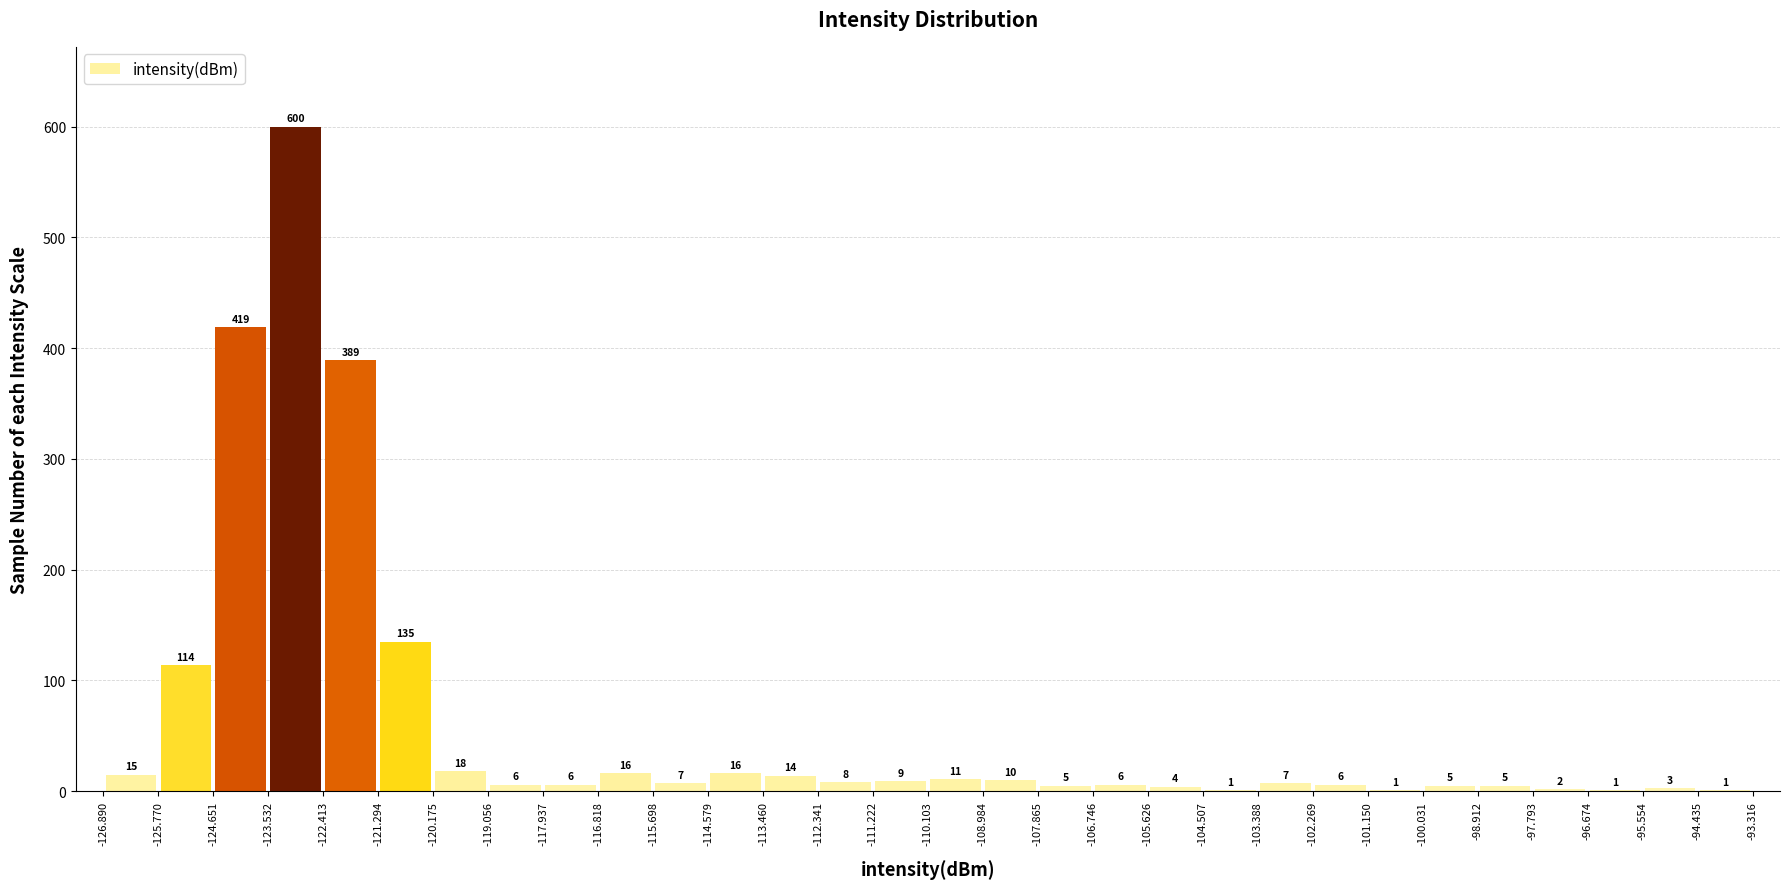

How tall is the bar that spans -98.912 to -97.793 on the x-axis?

5